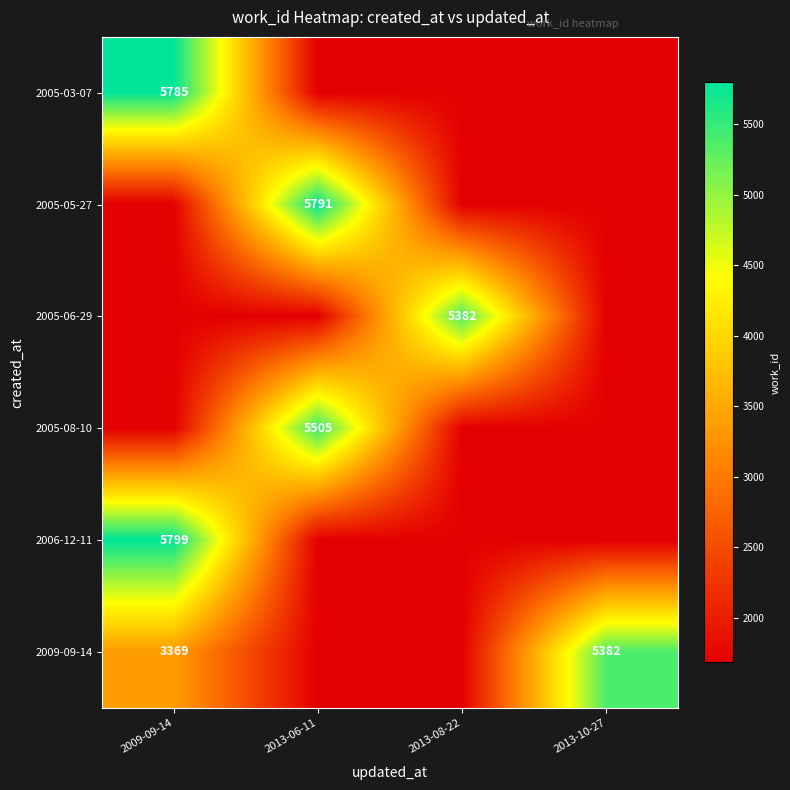

True or false: 2005-08-10 has a value of 2395.3 at 2013-06-11.

False